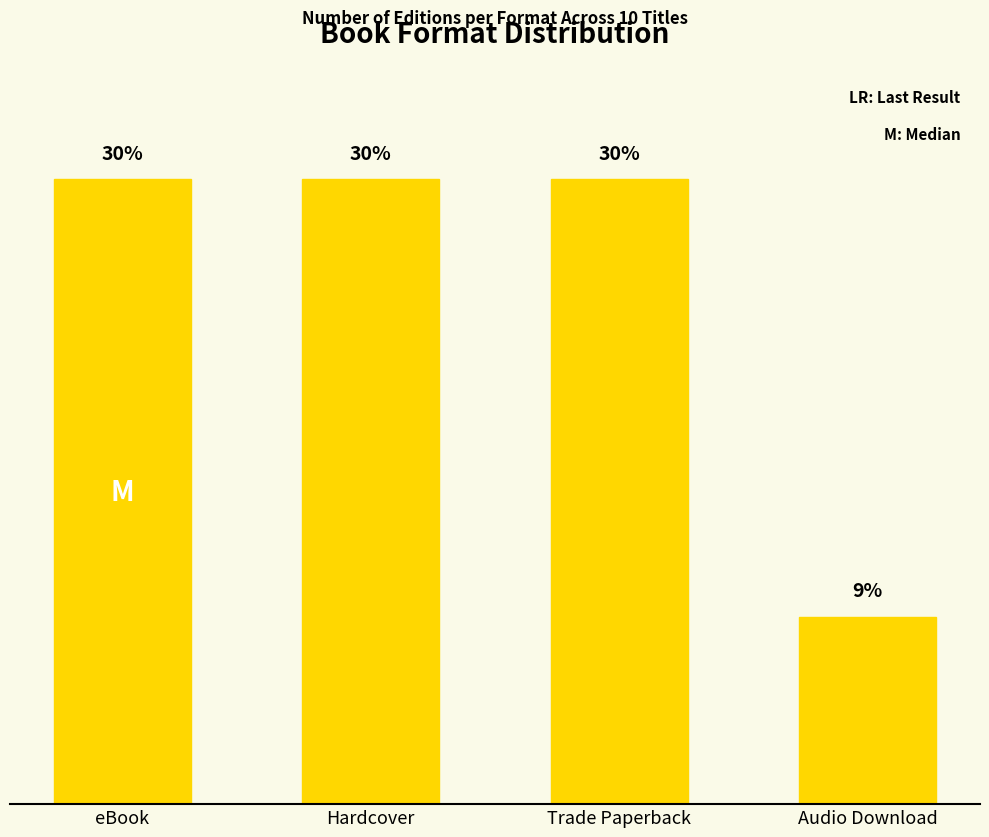

Does the chart contain any negative values?

No